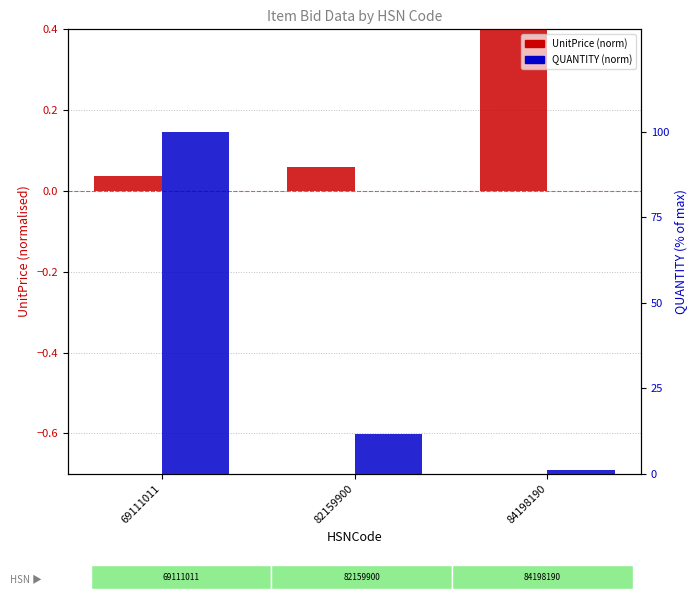

Is it true that QUANTITY (norm) equals 0.0 at 84198190?

False